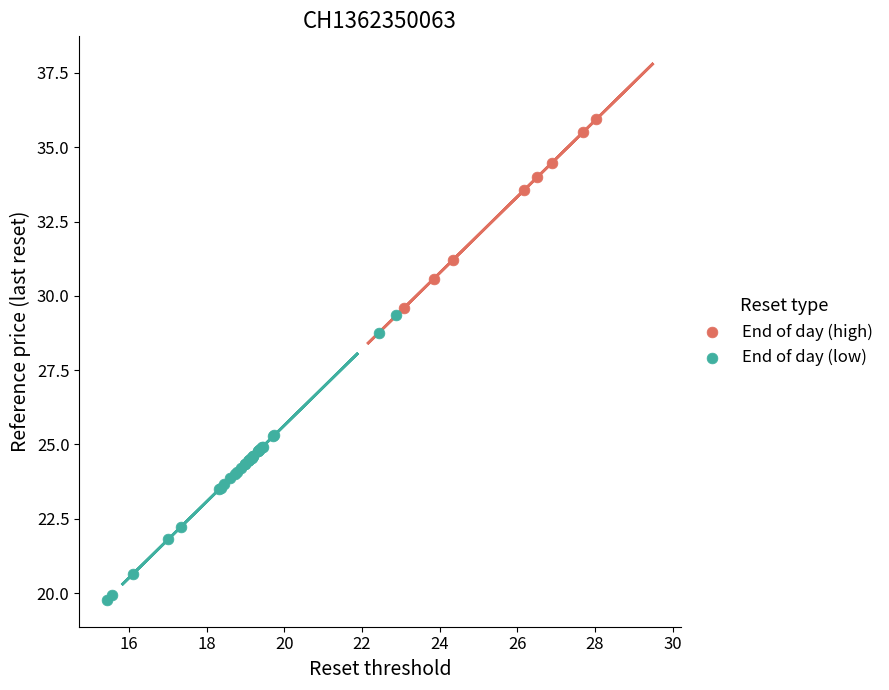

Which series reaches the maximum Y coordinate?

End of day (high)